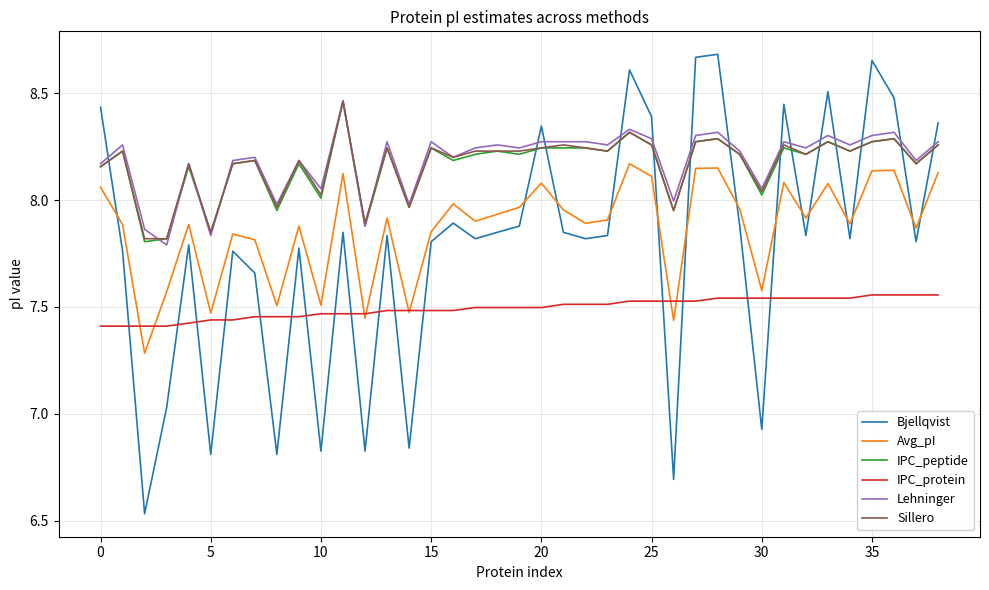

How many lines are shown in the chart?

6